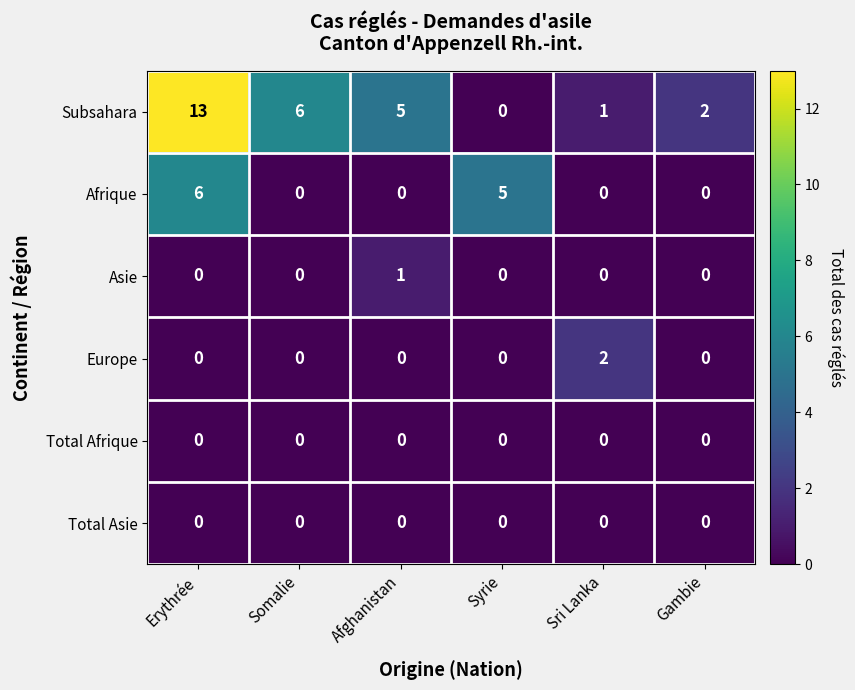

How many Asie values are between 0 and 1?

6